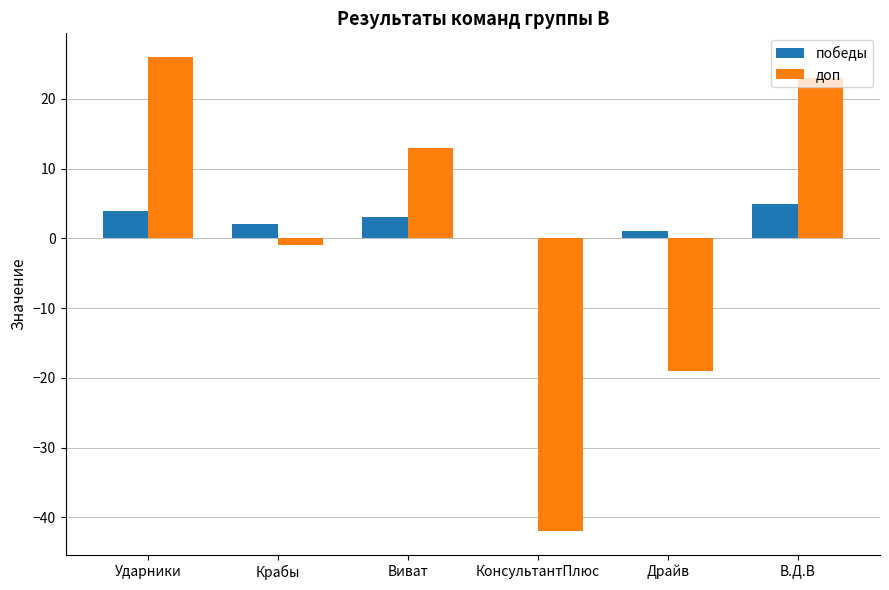

Reading left to right, list all the values displayed in this chart.

победы: Ударники=4	Крабы=2	Виват=3	КонсультантПлюс=0	Драйв=1	В.Д.В=5
доп: Ударники=26	Крабы=-1	Виват=13	КонсультантПлюс=-42	Драйв=-19	В.Д.В=23